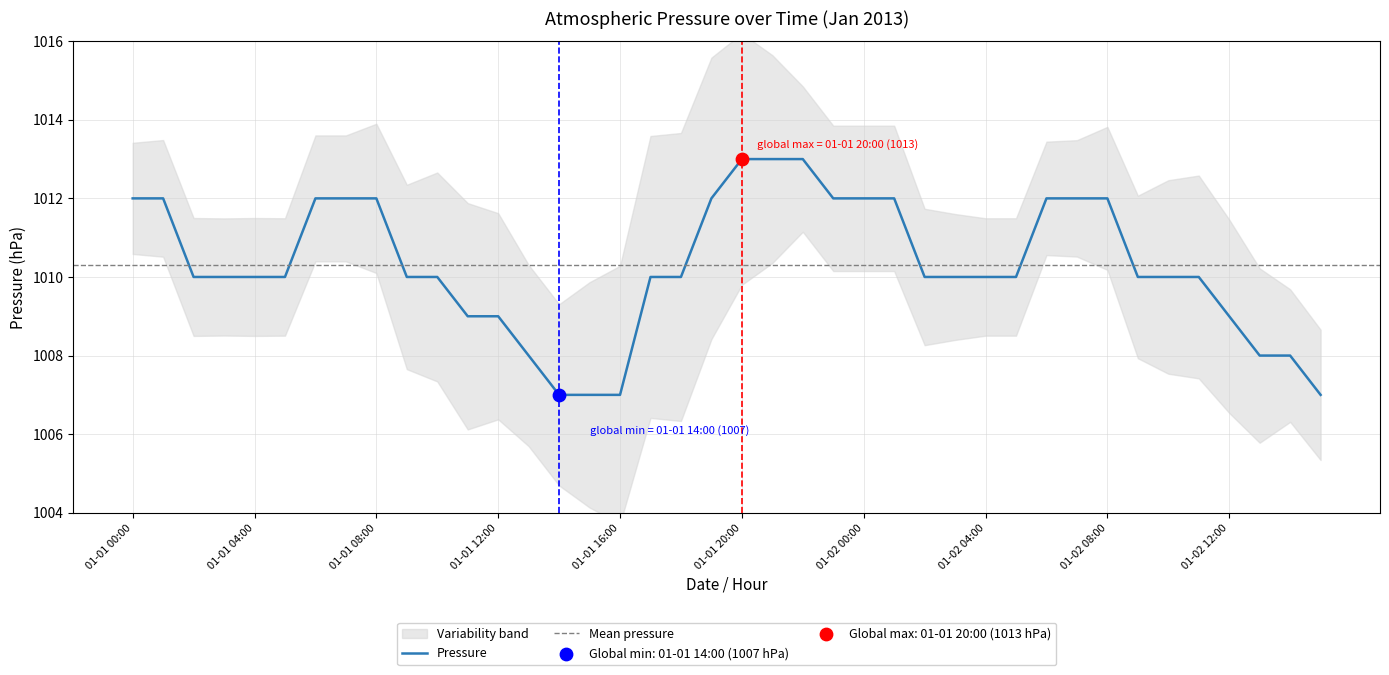

What is the ratio of the value at 01-02 15:00 to the value at 01-02 10:00?

1.0